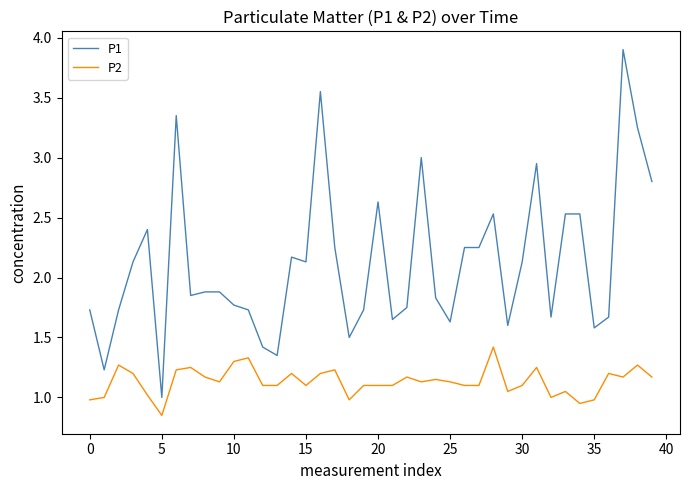

Which series has the largest total across all categories?

P1